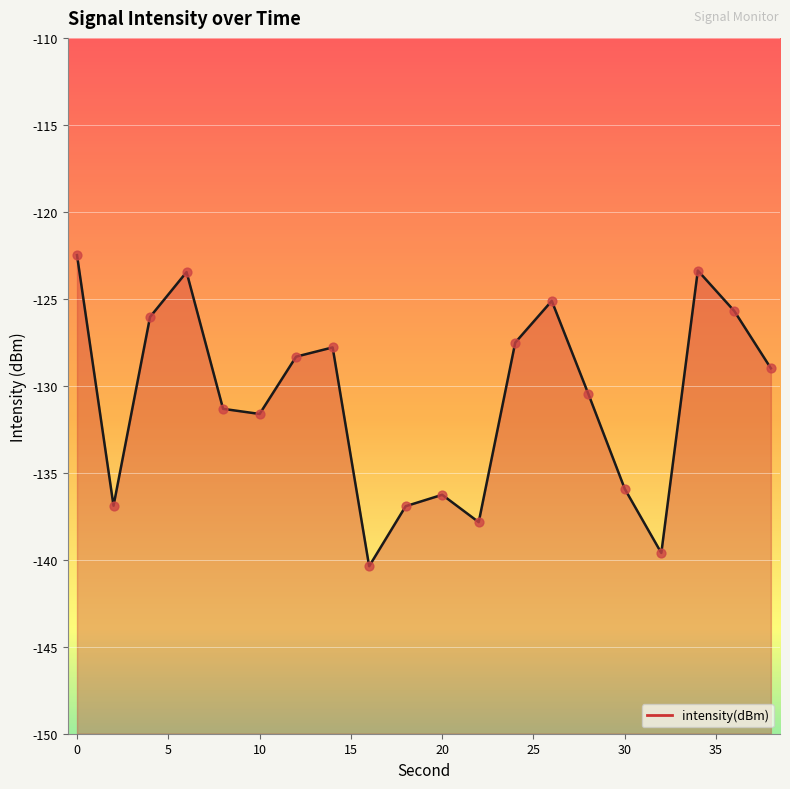

What is the change in value from 12 to 38?

-0.7